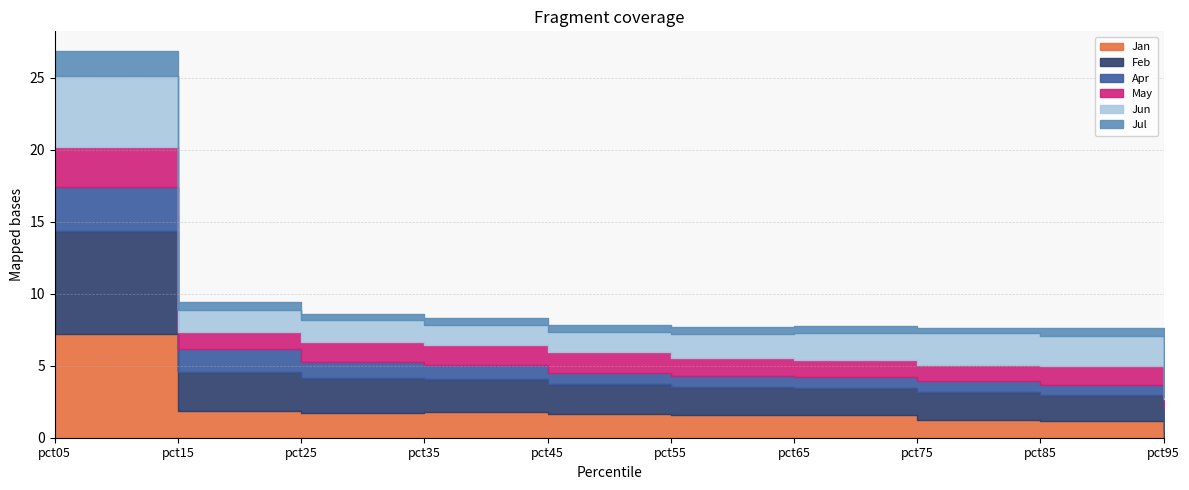

True or false: Jul and May intersect in this chart.

False